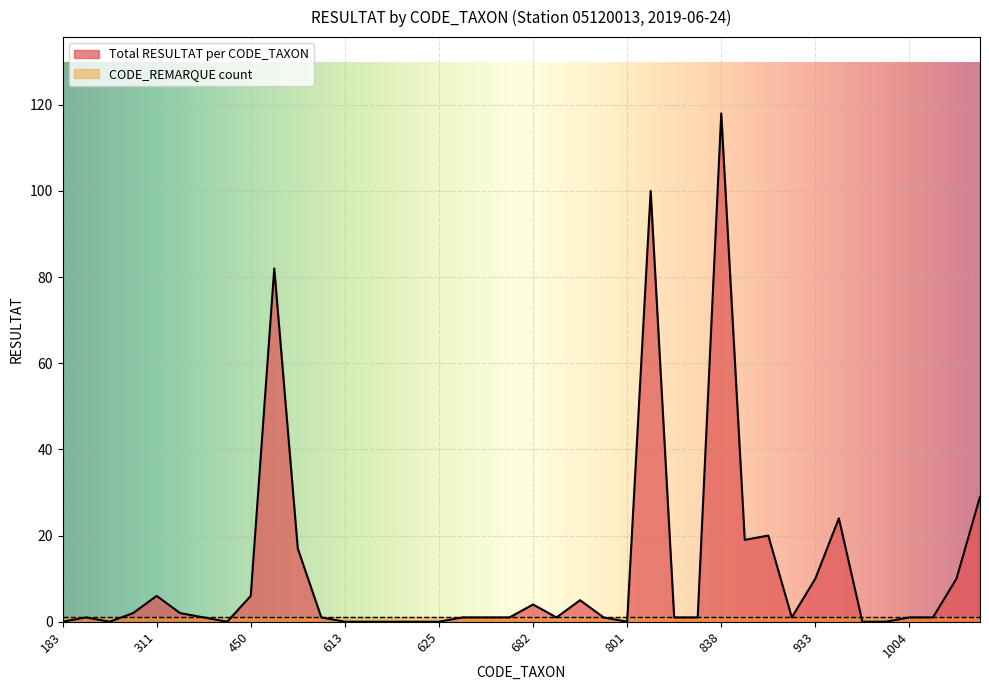

How many data points are less than 1?

11